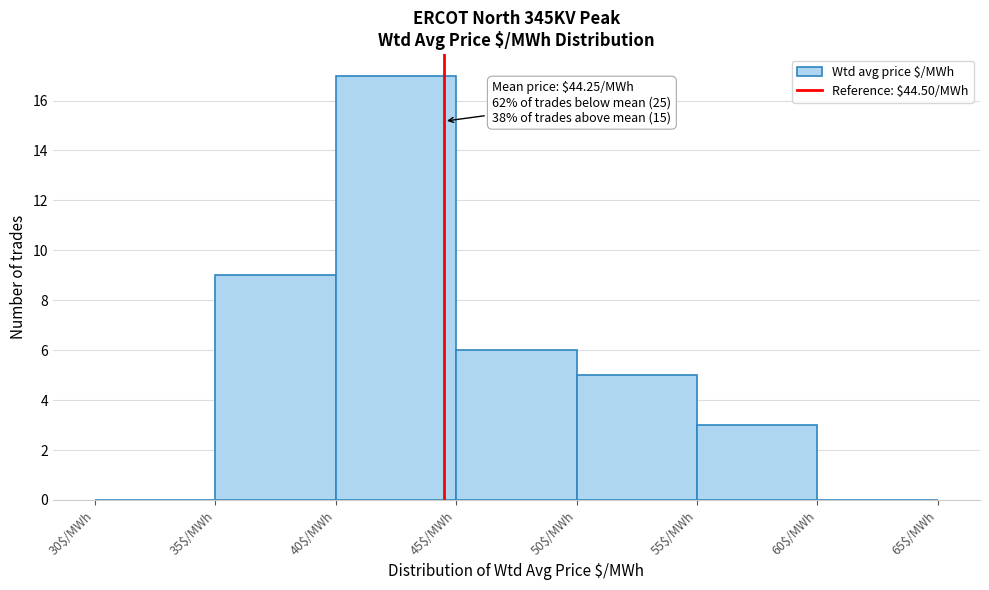

Over which range of the x-axis is the bar tallest?

40 to 45